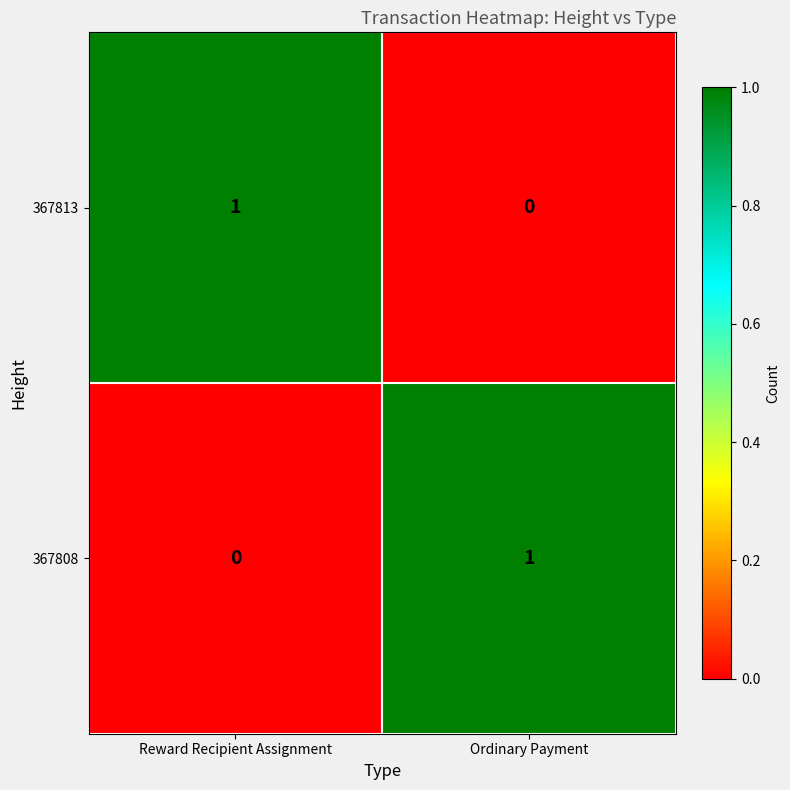

Rank the categories by 367813 value from highest to lowest.

Reward Recipient Assignment, Ordinary Payment